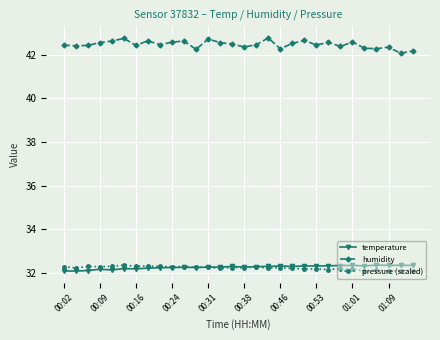

At how many categories does at least one series exceed 33?

30